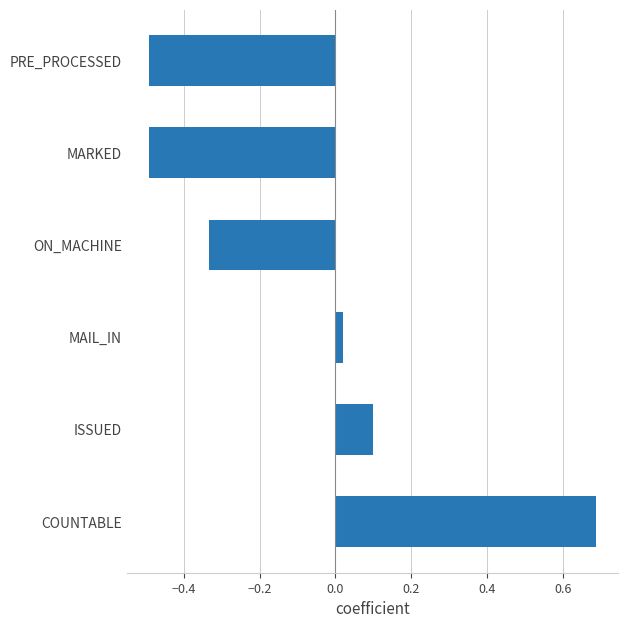

What is the sum of all values?

-0.5